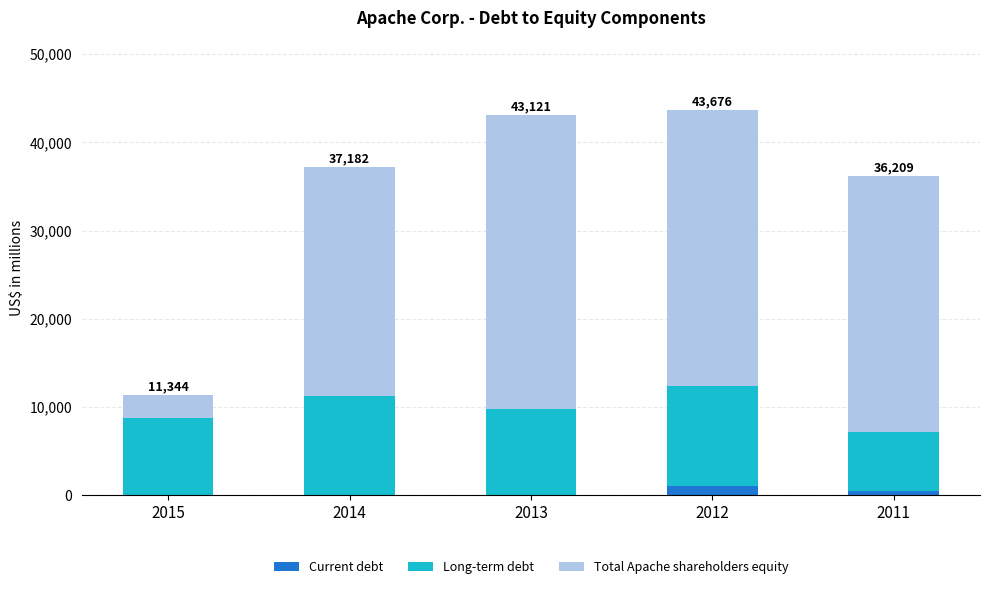

True or false: Current debt has a value of 0 at 2014.

True